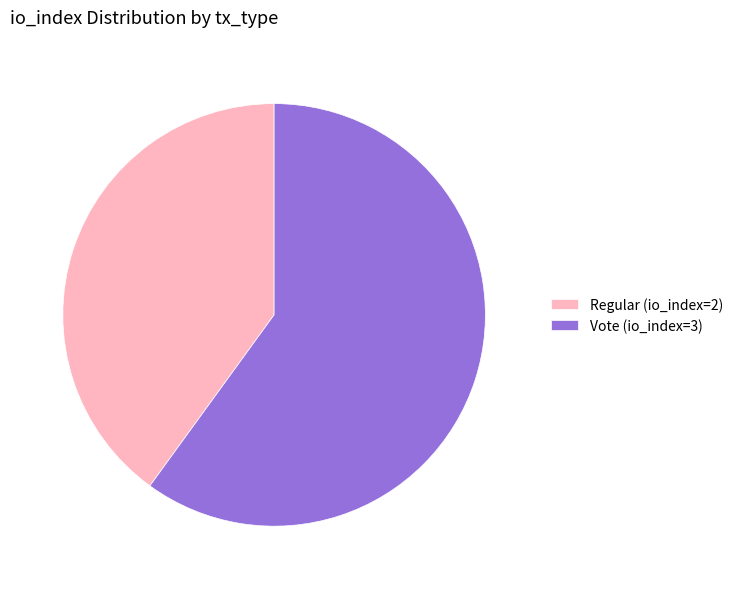

Rank the categories by value from highest to lowest.

Vote (io_index=3), Regular (io_index=2)